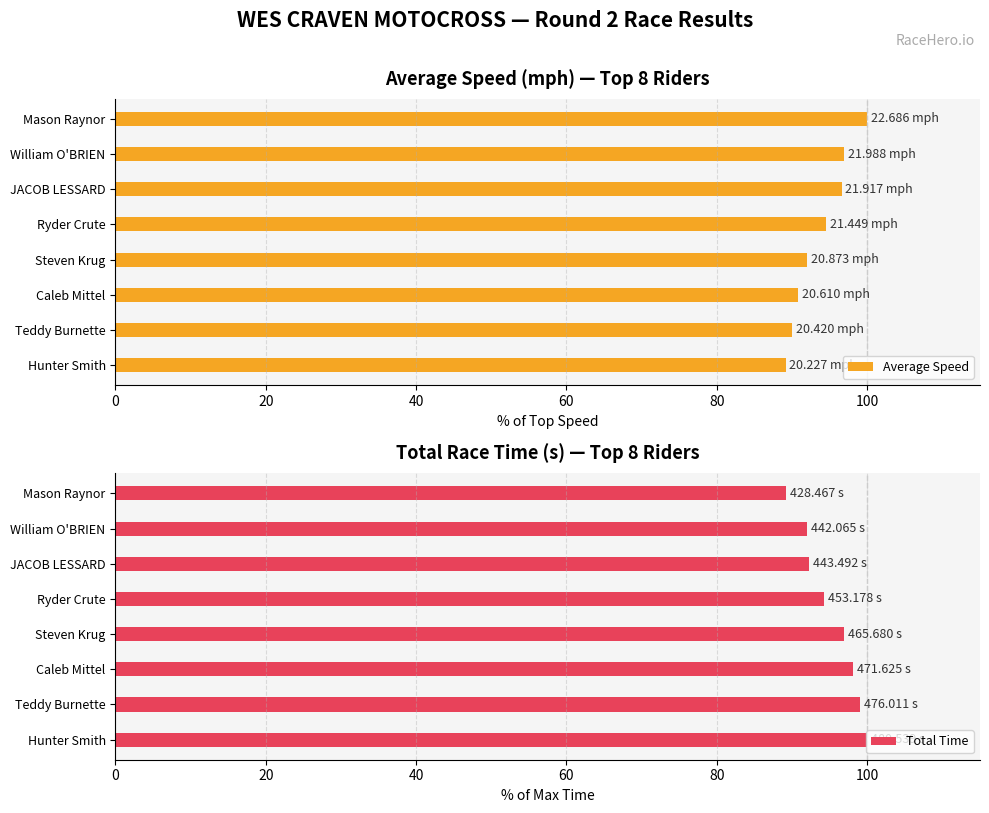

What is the difference between the maximum and second lowest values in the Average Speed series?

10.0